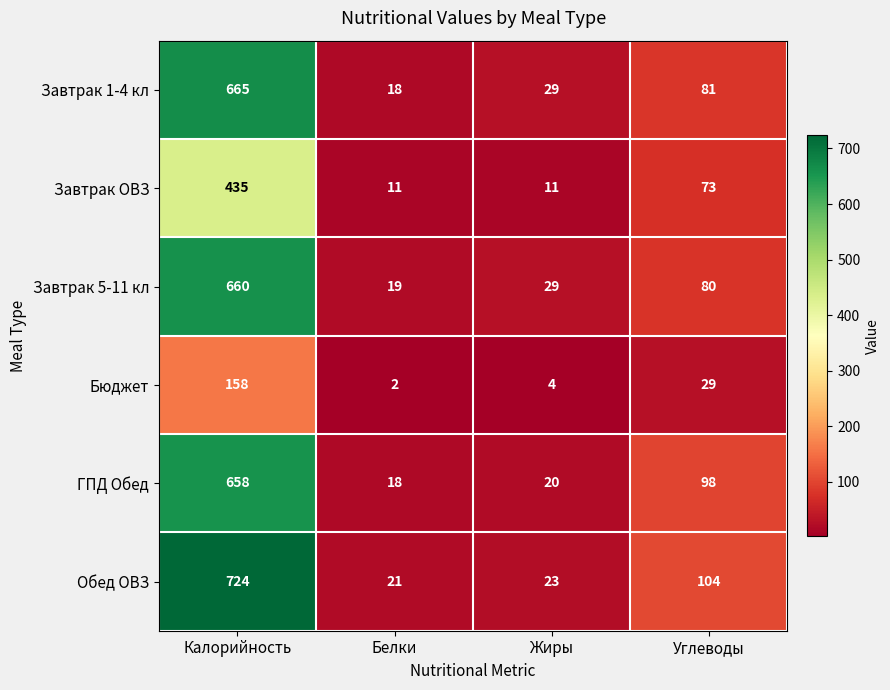

At which label does ГПД Обед first exceed 98?

Калорийность